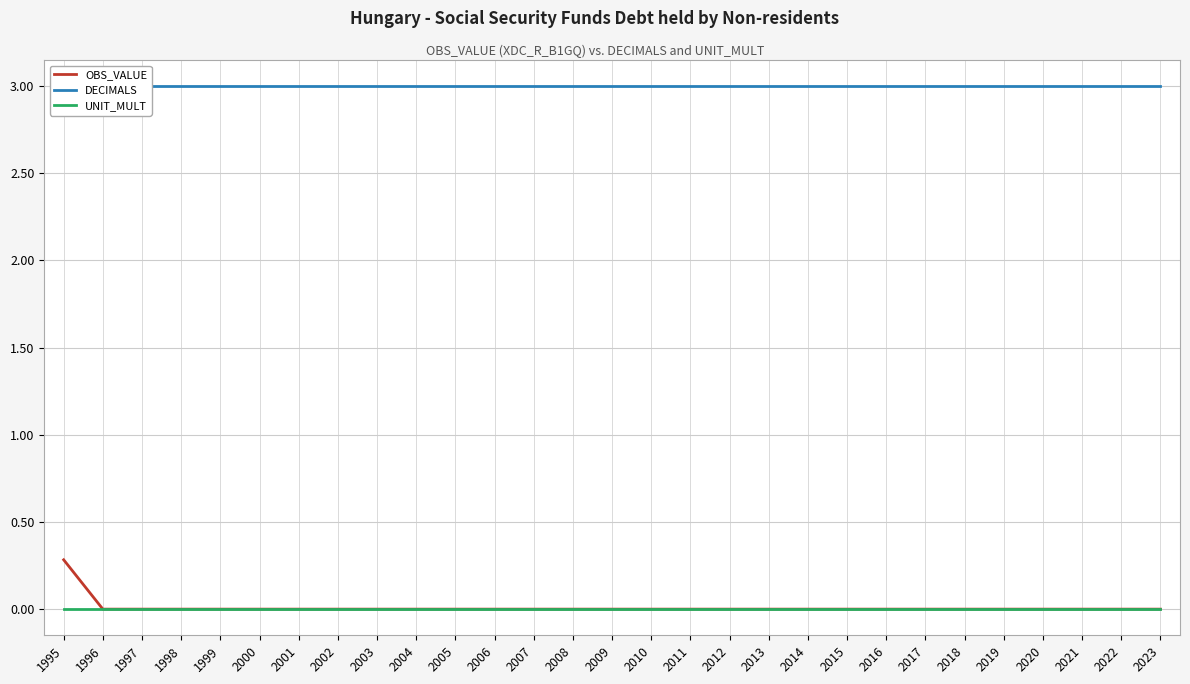

Which category has the highest value in the OBS_VALUE series?

1995